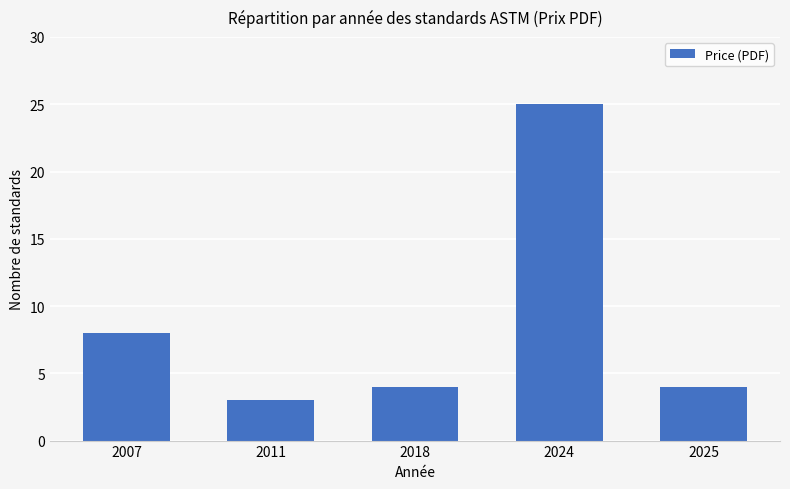

At which category does the chart reach its peak across all series?

2024